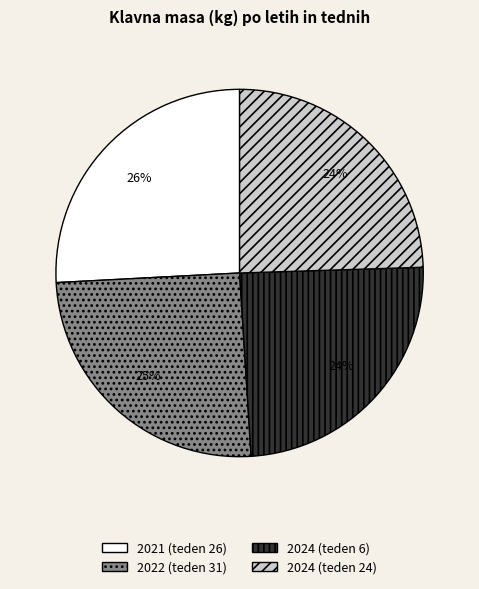

How many slices are in this pie chart?

4